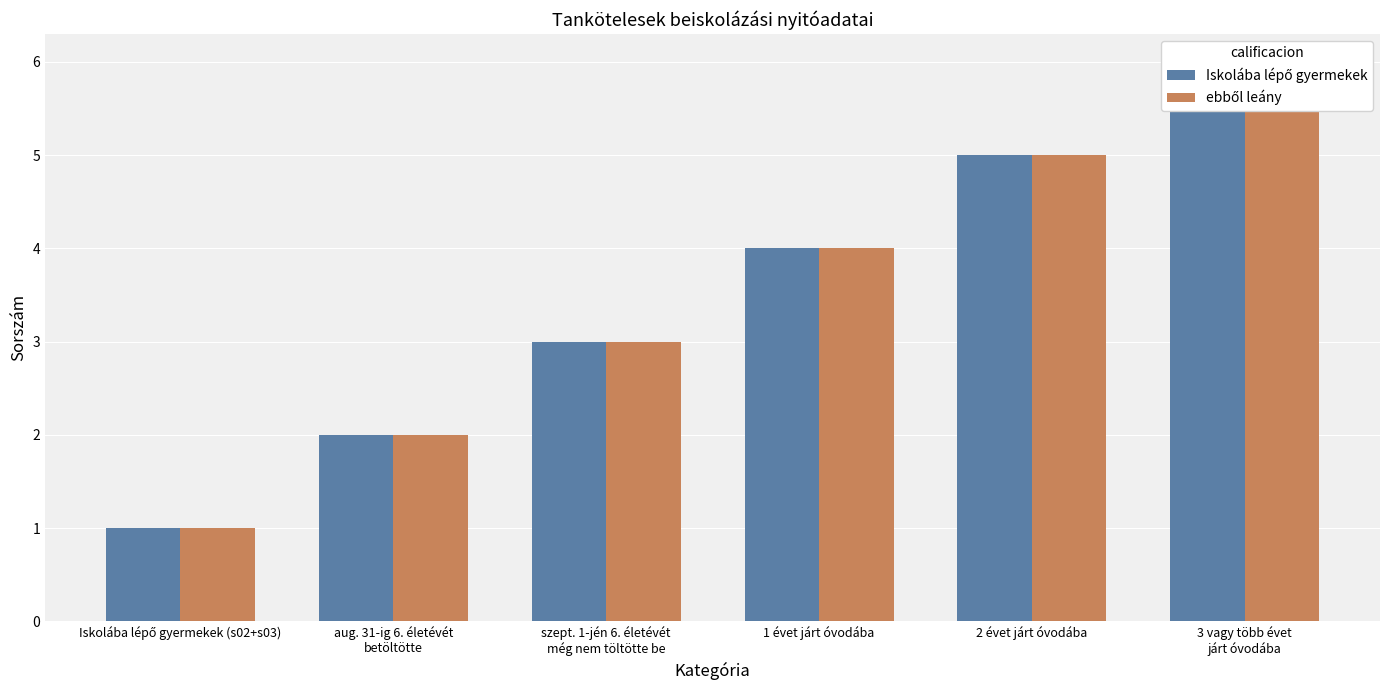

Between 2 évet járt óvodába and 1 évet járt óvodába, which is larger?

2 évet járt óvodába